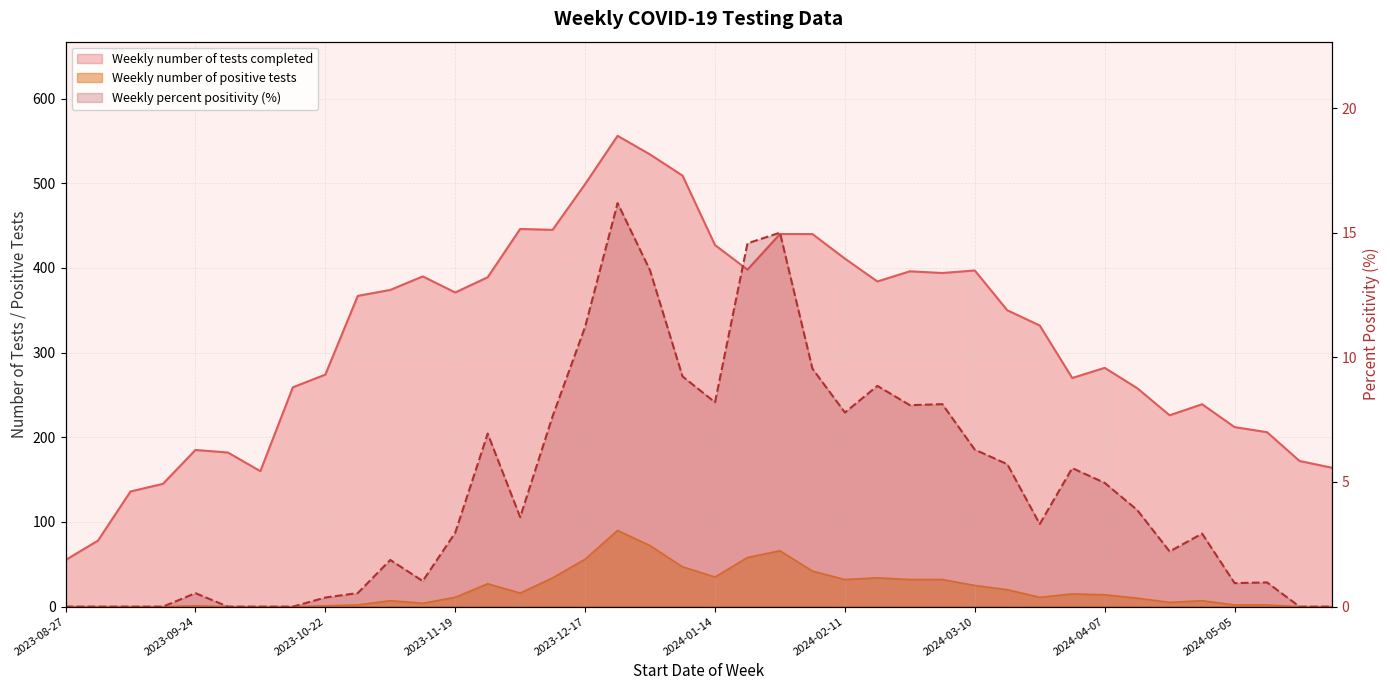

What is the difference between the Weekly number of tests completed values at 2024-01-28 and 2023-08-27?

385.0